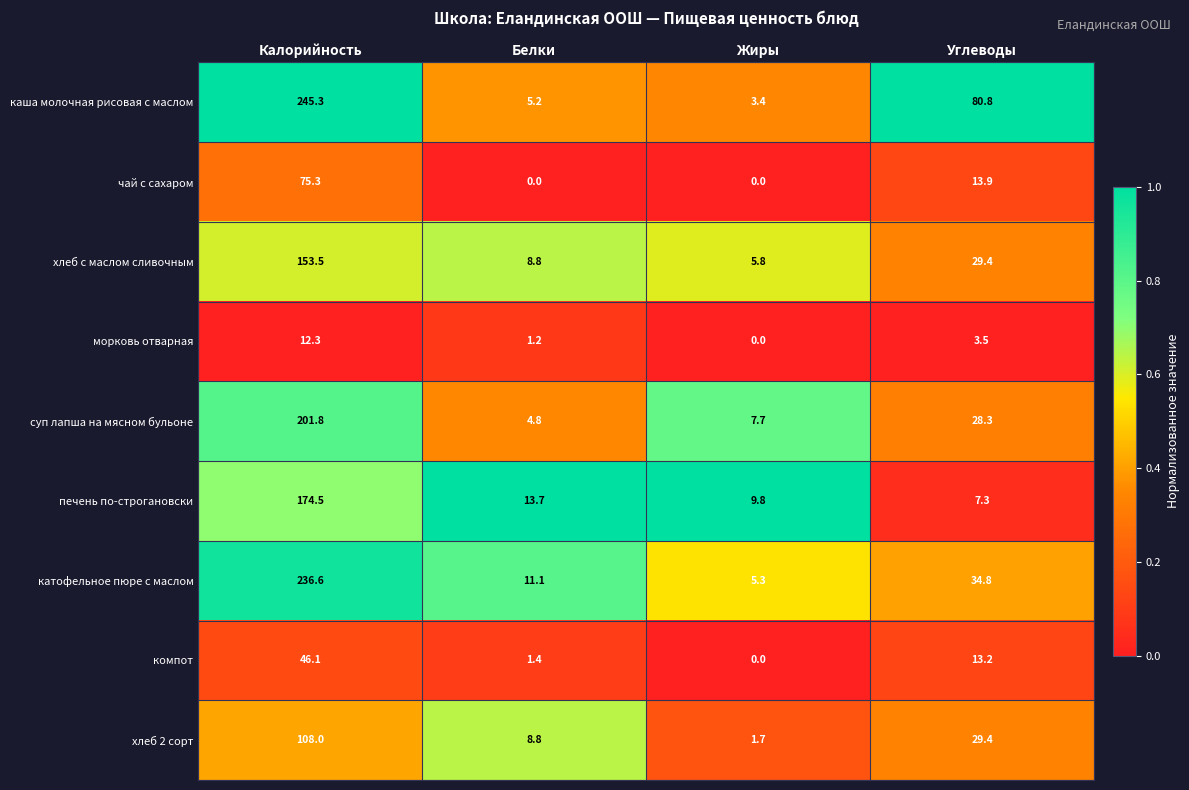

Which series has the largest total across all categories?

каша молочная рисовая с маслом